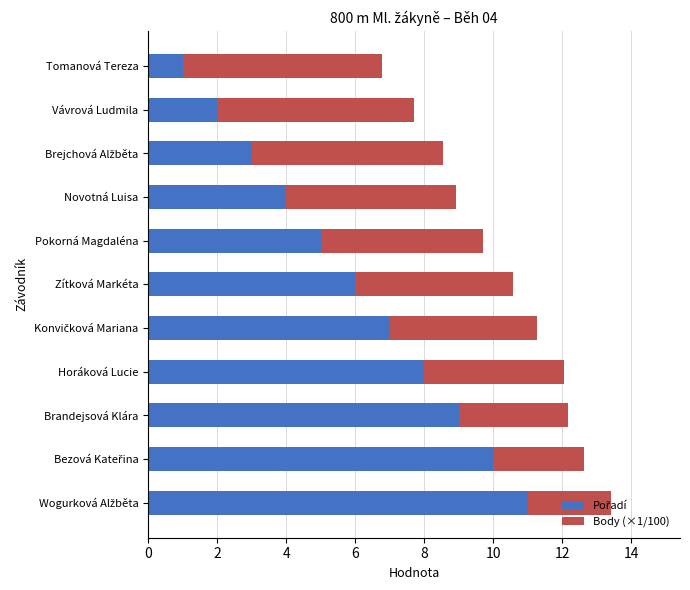

What is the value of the Body (×1/100) bar at the 8th from the left?

4.0